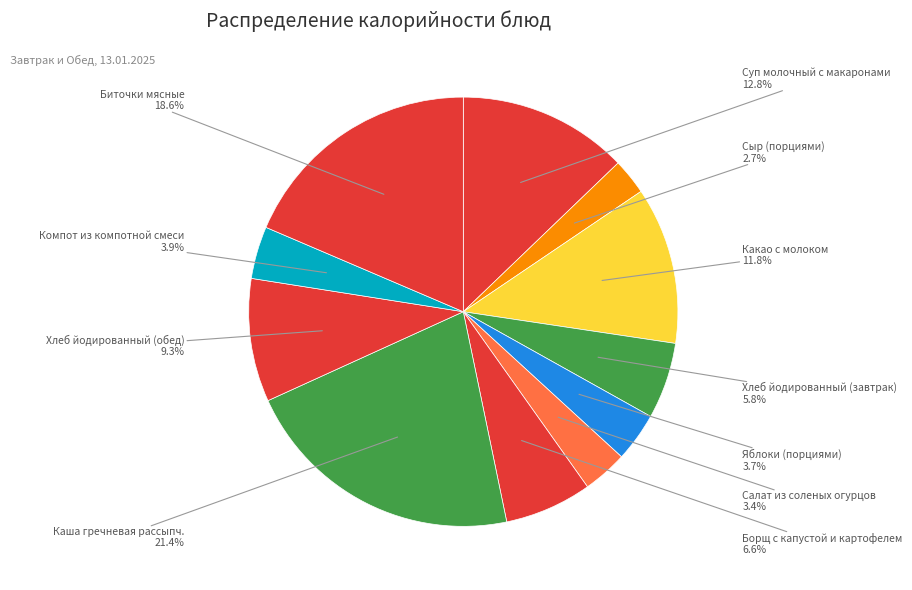

How many segments does this pie chart have?

11